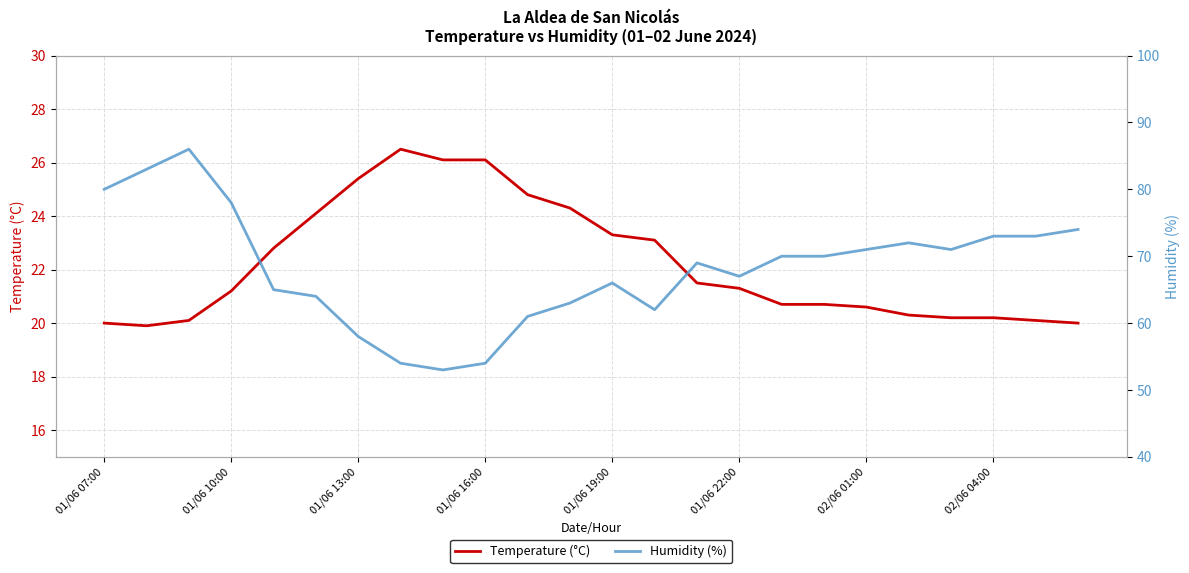

What is the minimum value for Temperature (°C)?

19.9